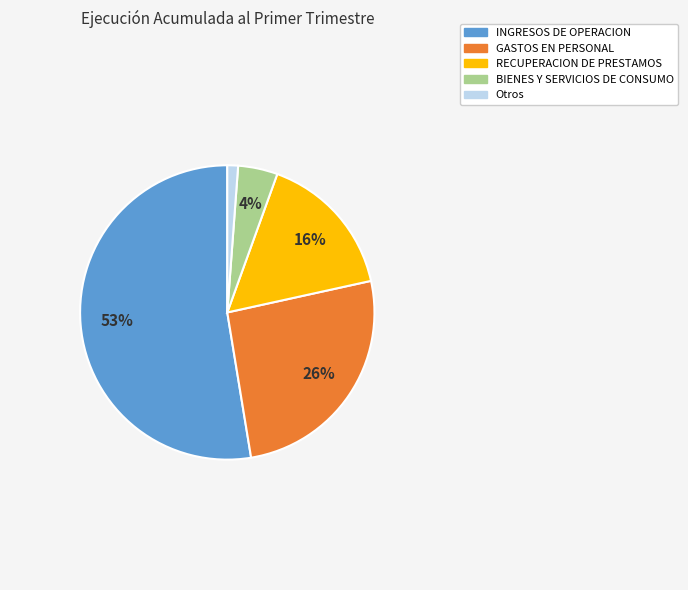

Is there a majority slice in this chart?

Yes